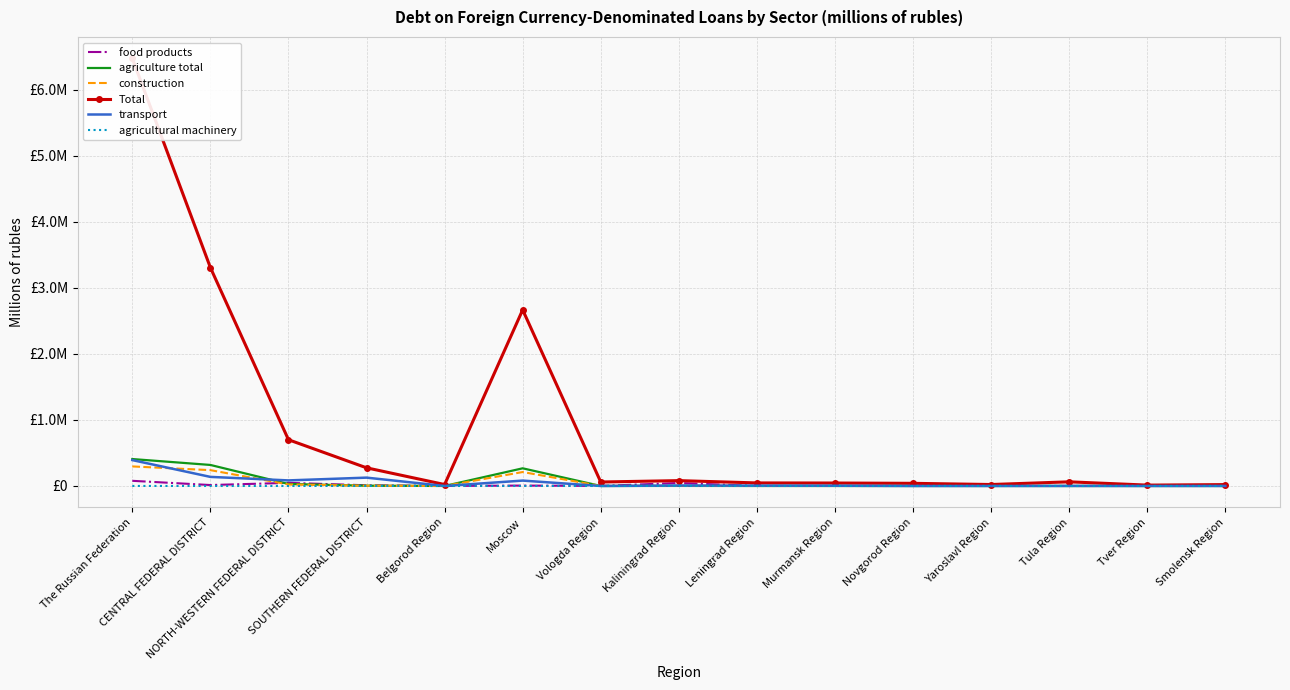

List the labels in order of agriculture total value, smallest first.

Vologda Region, Leningrad Region, Murmansk Region, Novgorod Region, Tula Region, Tver Region, Smolensk Region, Yaroslavl Region, Belgorod Region, Kaliningrad Region, SOUTHERN FEDERAL DISTRICT, NORTH-WESTERN FEDERAL DISTRICT, Moscow, CENTRAL FEDERAL DISTRICT, The Russian Federation